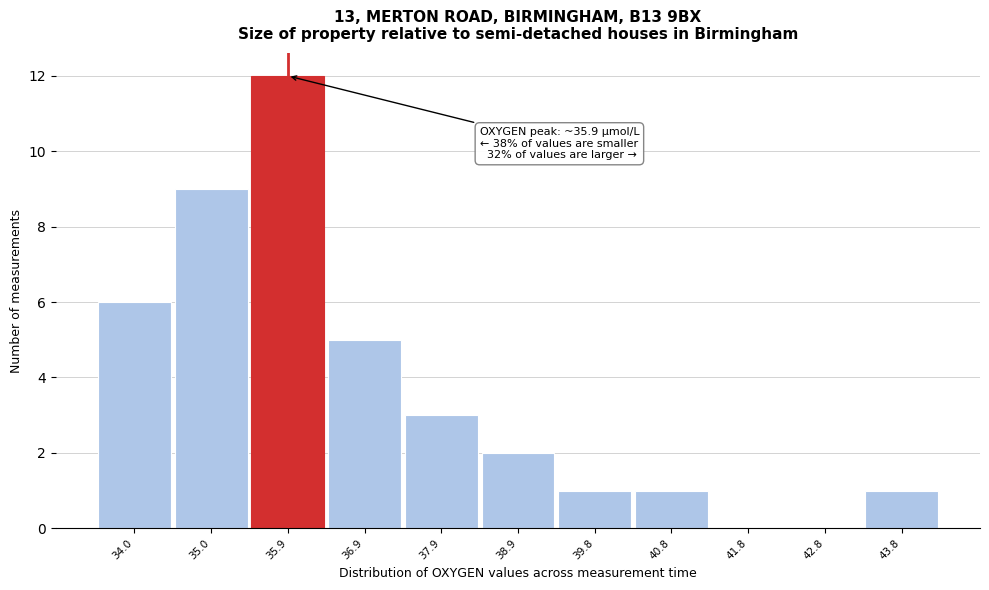

Over which range of the x-axis is the bar tallest?

35.4 to 36.4